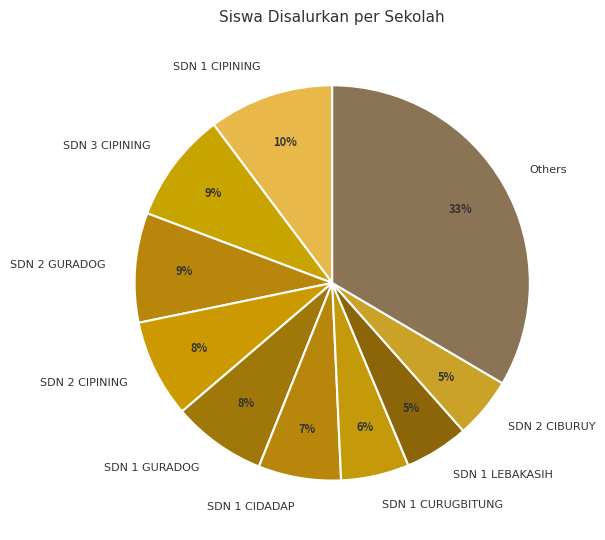

To the nearest percent, what is the difference between the largest and smallest slice percentages?

28%